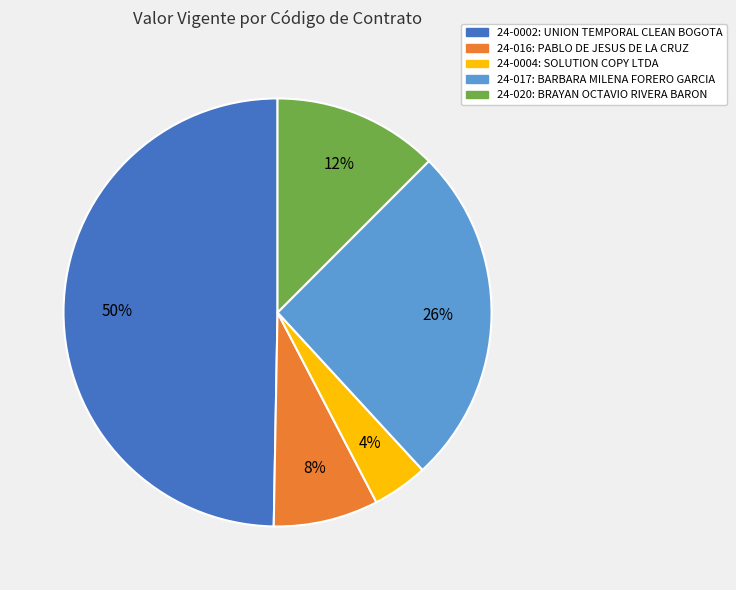

Rank the categories by value from highest to lowest.

24-0002, 24-017, 24-020, 24-016, 24-0004